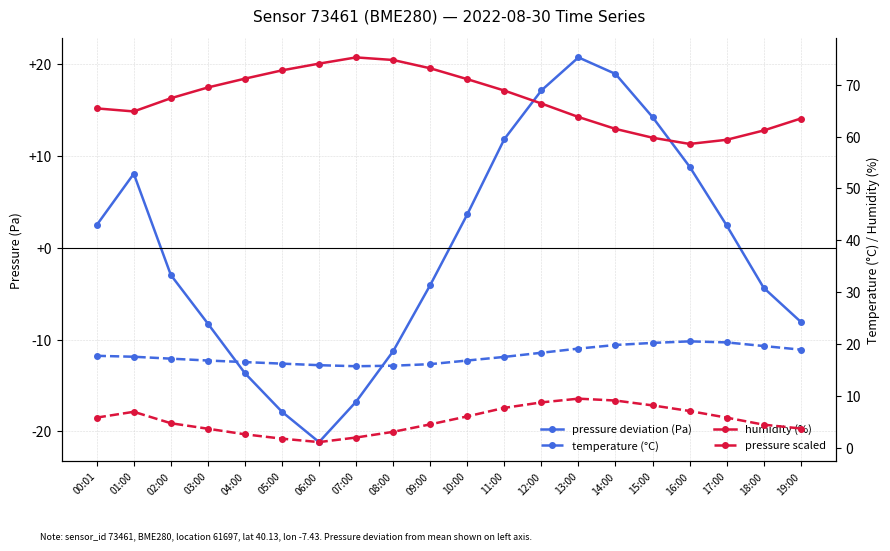

Reading left to right, what are all the values shown in this chart?

pressure deviation (Pa): 00:01=2.5	01:00=8.1	02:00=-3.0	03:00=-8.3	04:00=-13.7	05:00=-17.9	06:00=-21.2	07:00=-16.8	08:00=-11.3	09:00=-4.1	10:00=3.6	11:00=11.8	12:00=17.1	13:00=20.7	14:00=18.9	15:00=14.2	16:00=8.8	17:00=2.4	18:00=-4.4	19:00=-8.1
temperature (°C): 00:01=17.7	01:00=17.5	02:00=17.2	03:00=16.8	04:00=16.5	05:00=16.2	06:00=15.9	07:00=15.7	08:00=15.8	09:00=16.1	10:00=16.8	11:00=17.5	12:00=18.3	13:00=19.1	14:00=19.8	15:00=20.2	16:00=20.5	17:00=20.3	18:00=19.6	19:00=18.9
humidity (%): 00:01=65.5	01:00=64.9	02:00=67.4	03:00=69.5	04:00=71.2	05:00=72.8	06:00=74.1	07:00=75.3	08:00=74.8	09:00=73.2	10:00=71.1	11:00=68.9	12:00=66.4	13:00=63.8	14:00=61.5	15:00=59.8	16:00=58.6	17:00=59.4	18:00=61.2	19:00=63.5
pressure scaled: 00:01=5.8	01:00=6.9	02:00=4.7	03:00=3.6	04:00=2.6	05:00=1.7	06:00=1.1	07:00=1.9	08:00=3.0	09:00=4.5	10:00=6.0	11:00=7.7	12:00=8.7	13:00=9.4	14:00=9.1	15:00=8.1	16:00=7.1	17:00=5.8	18:00=4.4	19:00=3.7